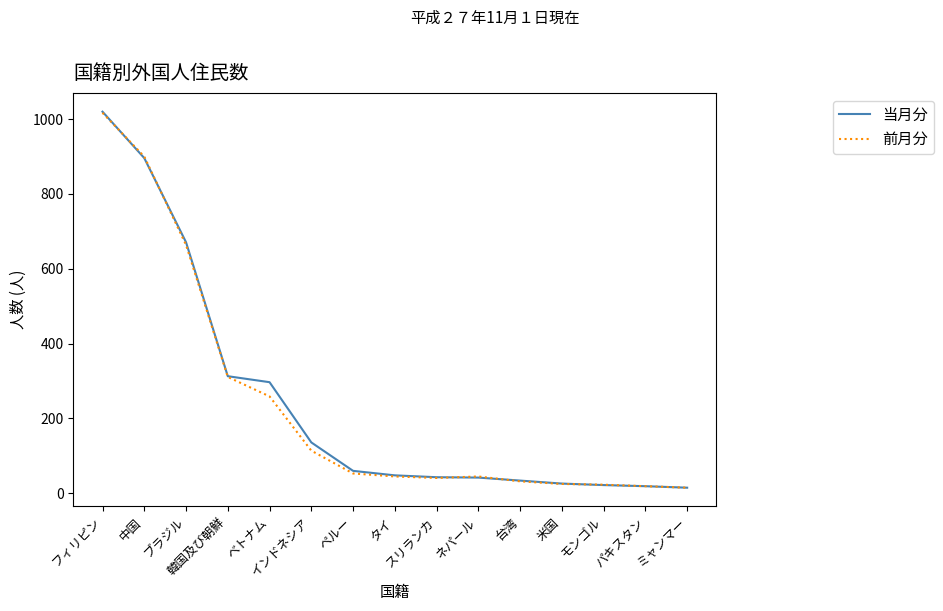

What is the difference between the maximum and second lowest values in the 前月分 series?

998